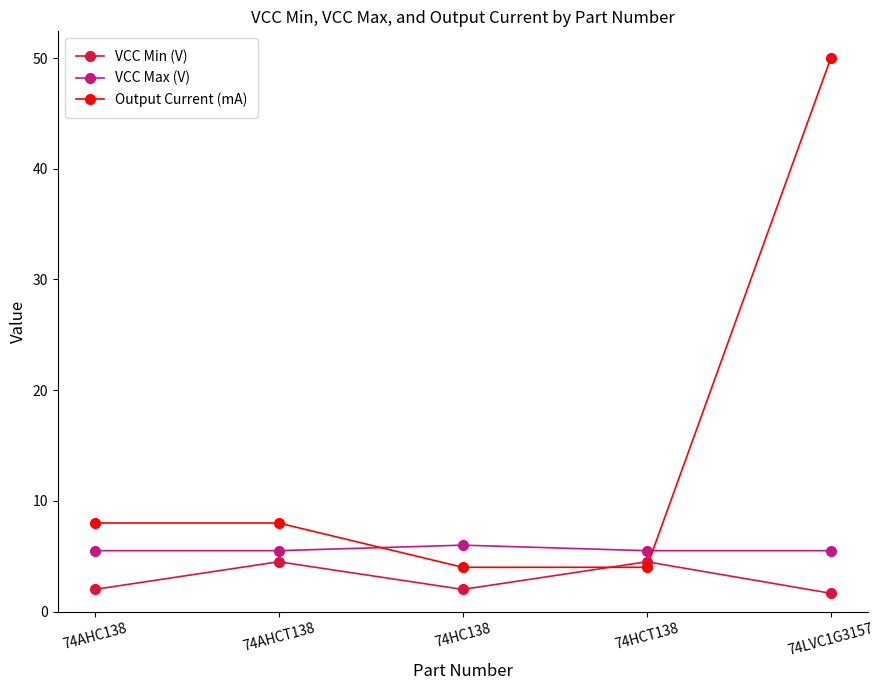

At 74AHC138, list the series in order from smallest to largest.

VCC Min (V), VCC Max (V), Output Current (mA)